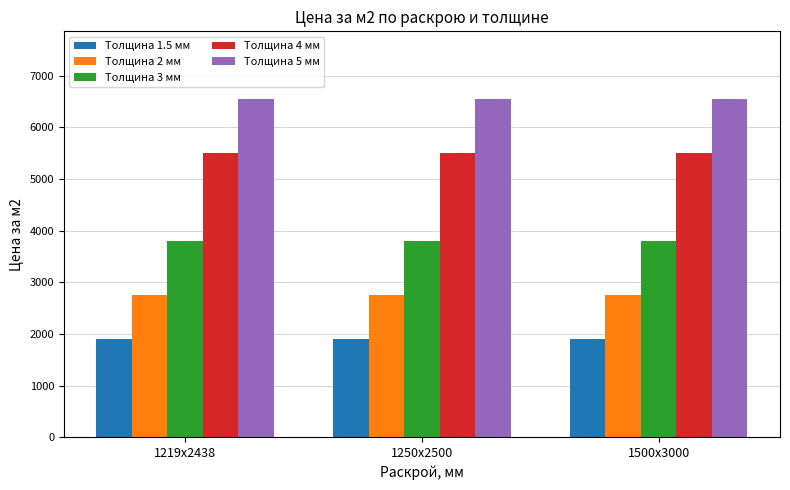

What is the value of the Толщина 2 мм bar at the 2nd from the left?

2750